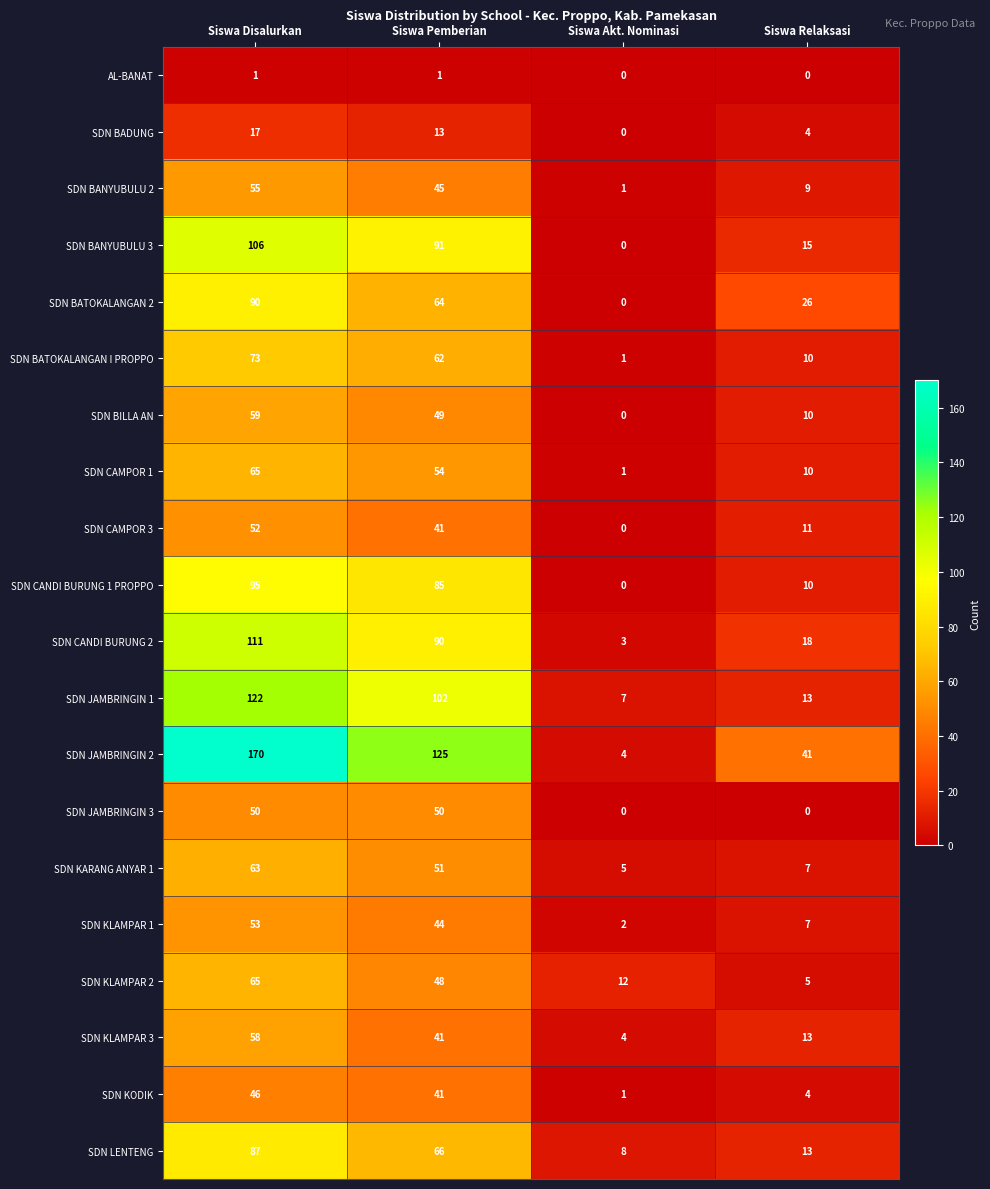

Which series has the largest total across all categories?

SDN JAMBRINGIN 2